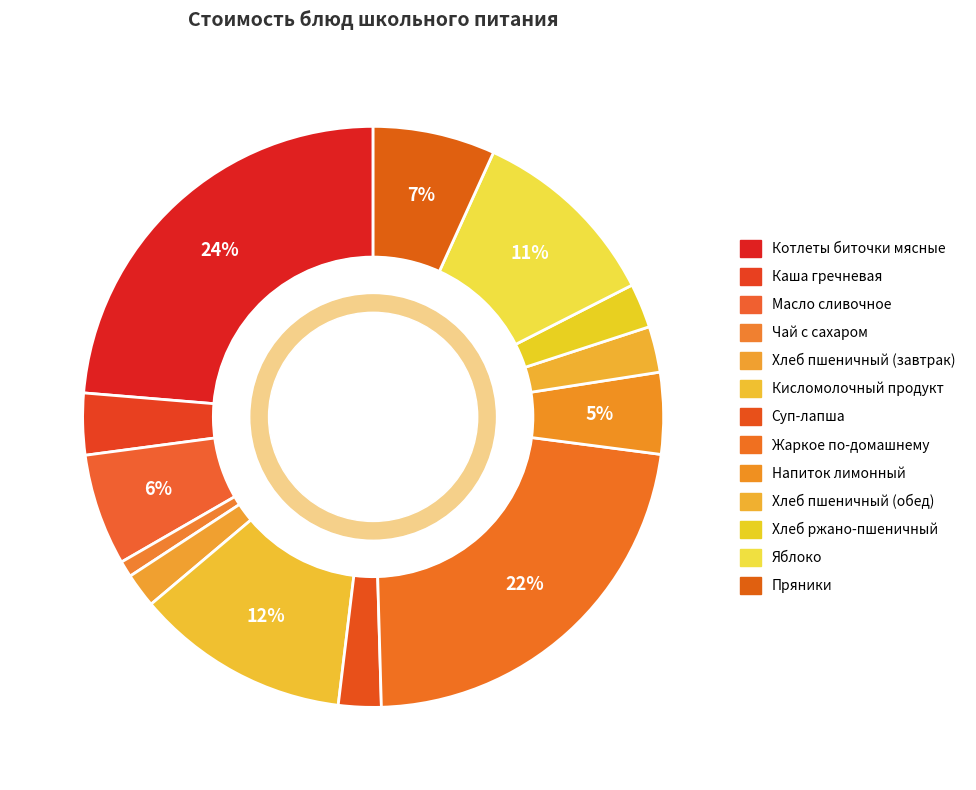

Does Напиток лимонный account for over 50% of the chart?

No